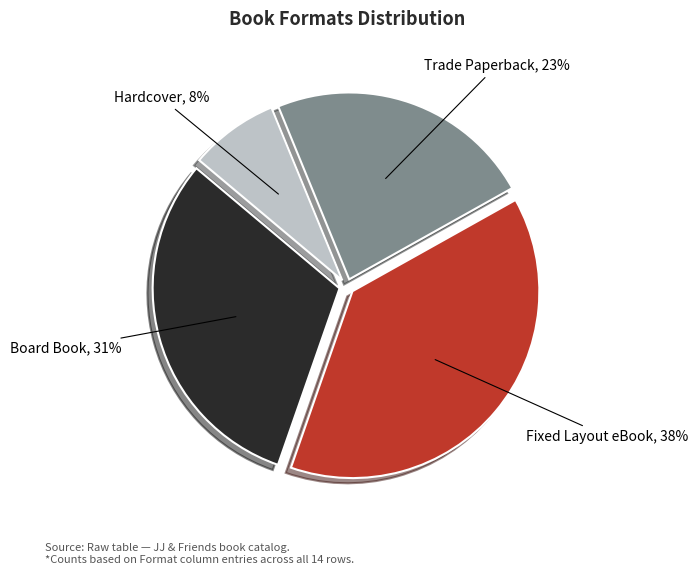

Which slice is the smallest?

Hardcover